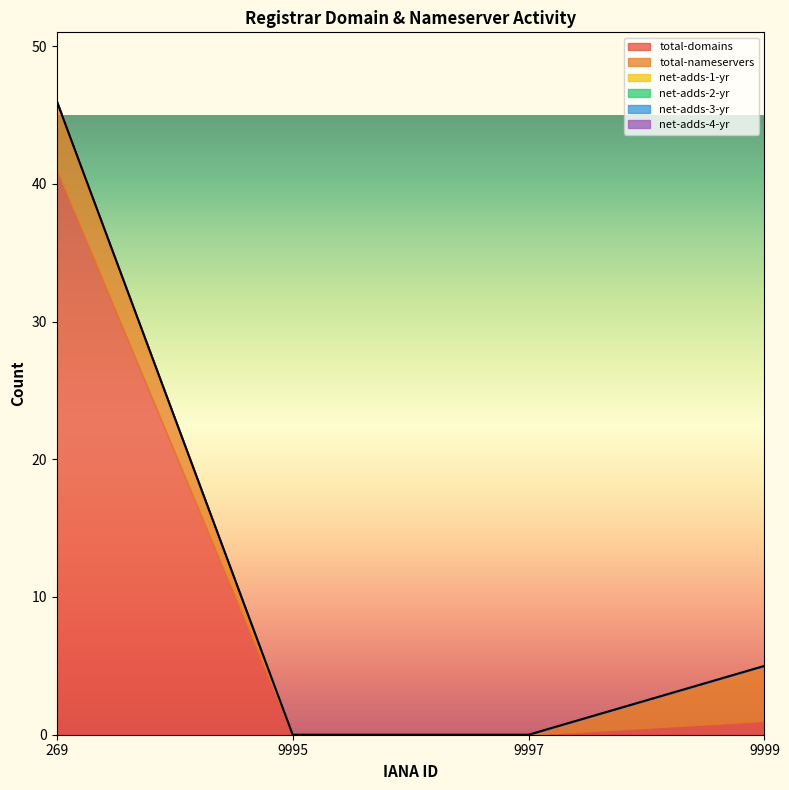

How many lines are shown in the chart?

6